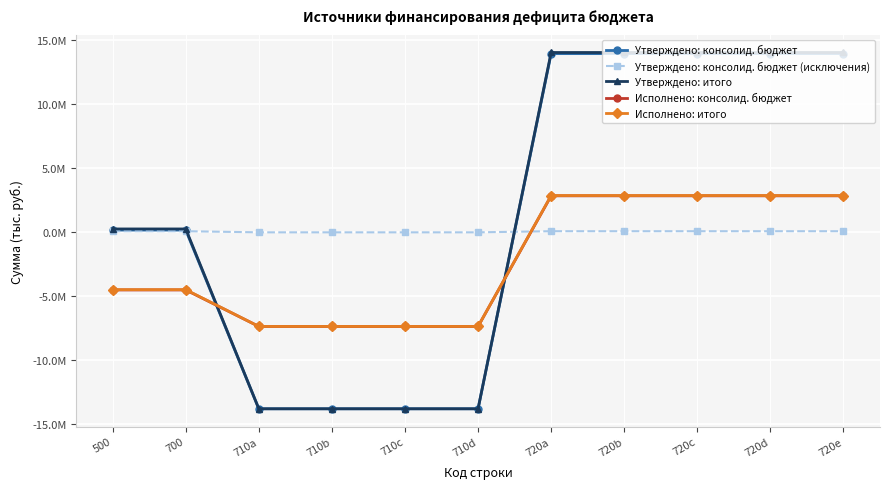

What position from the right is 710a?

9